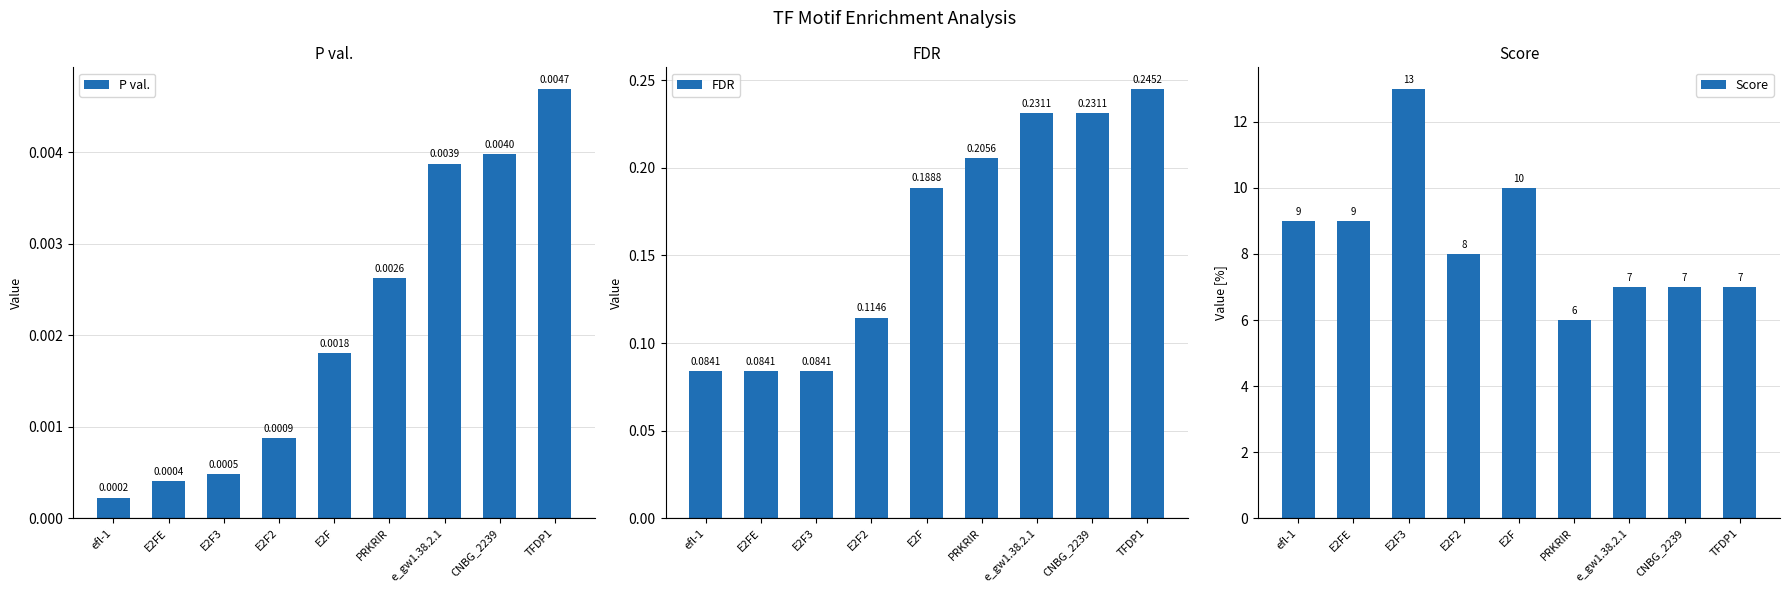

What is the lowest value of the Score series?

6